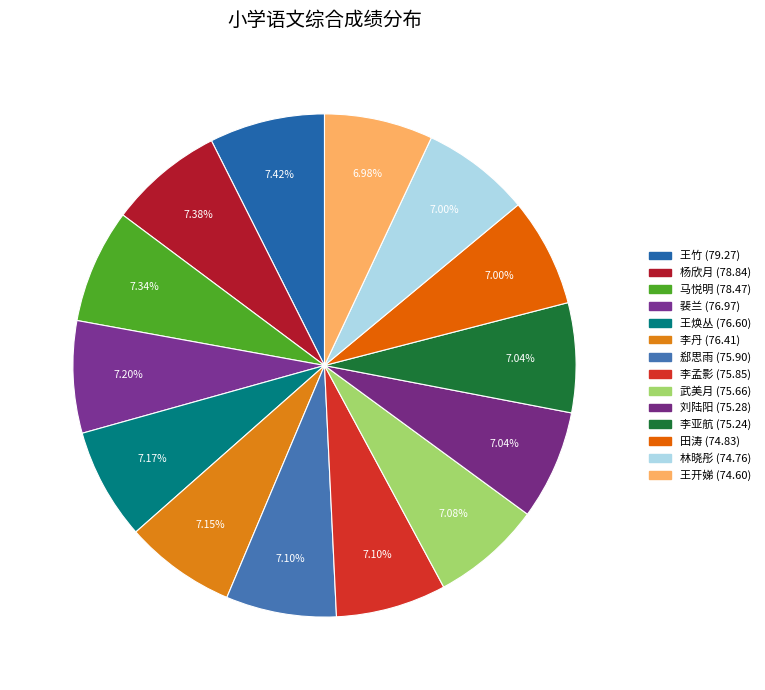

Is it true that 王竹 is 7% of the pie?

True